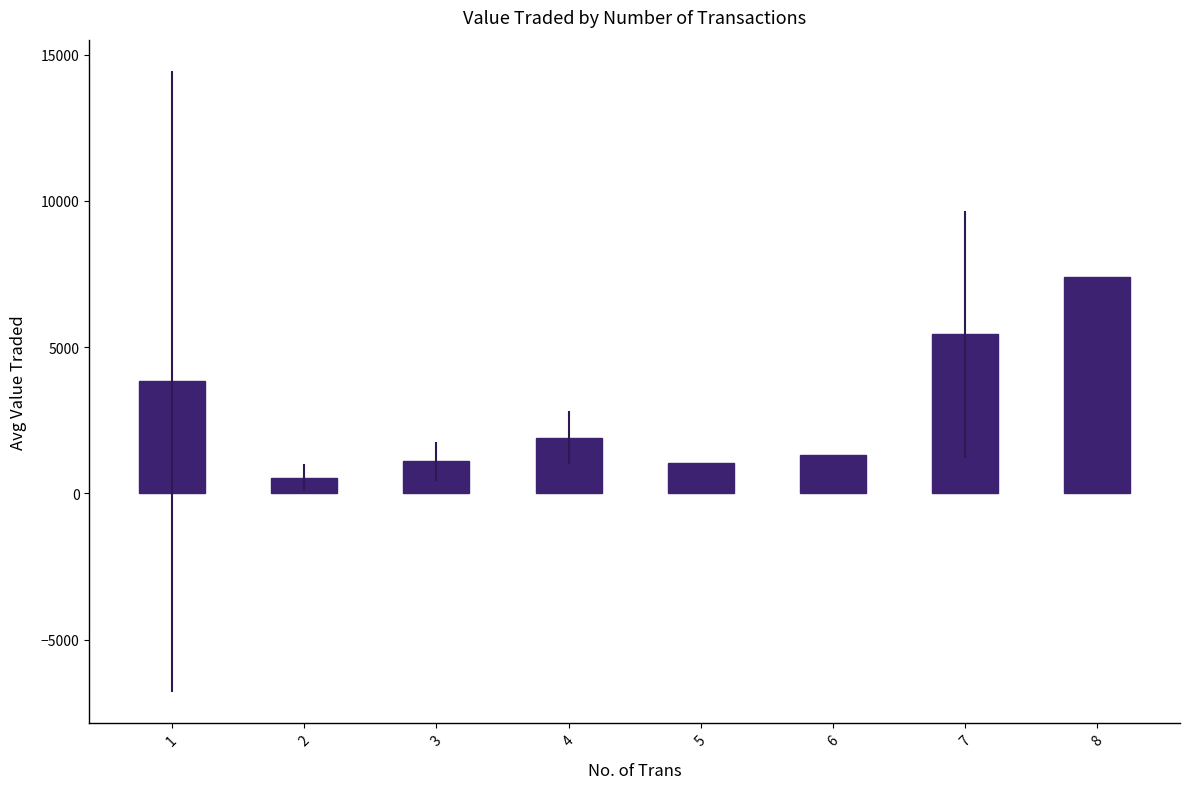

What is the value of the 4th bar from the left?

1906.7